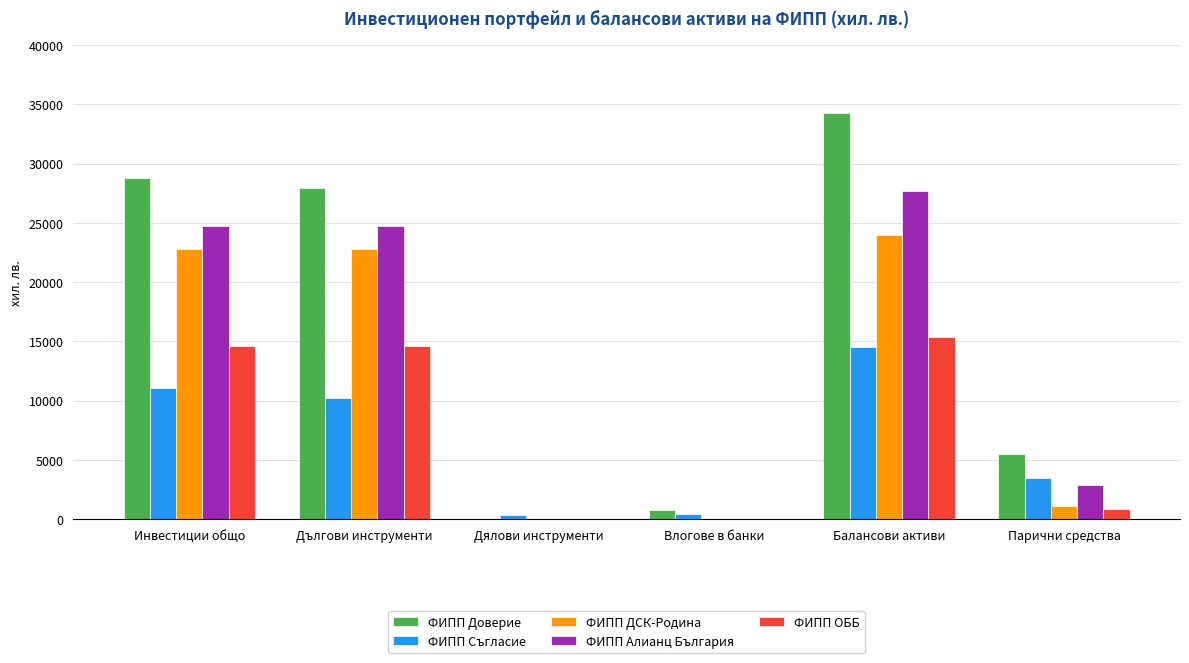

What is the sum of all ФИПП Съгласие values?

40179